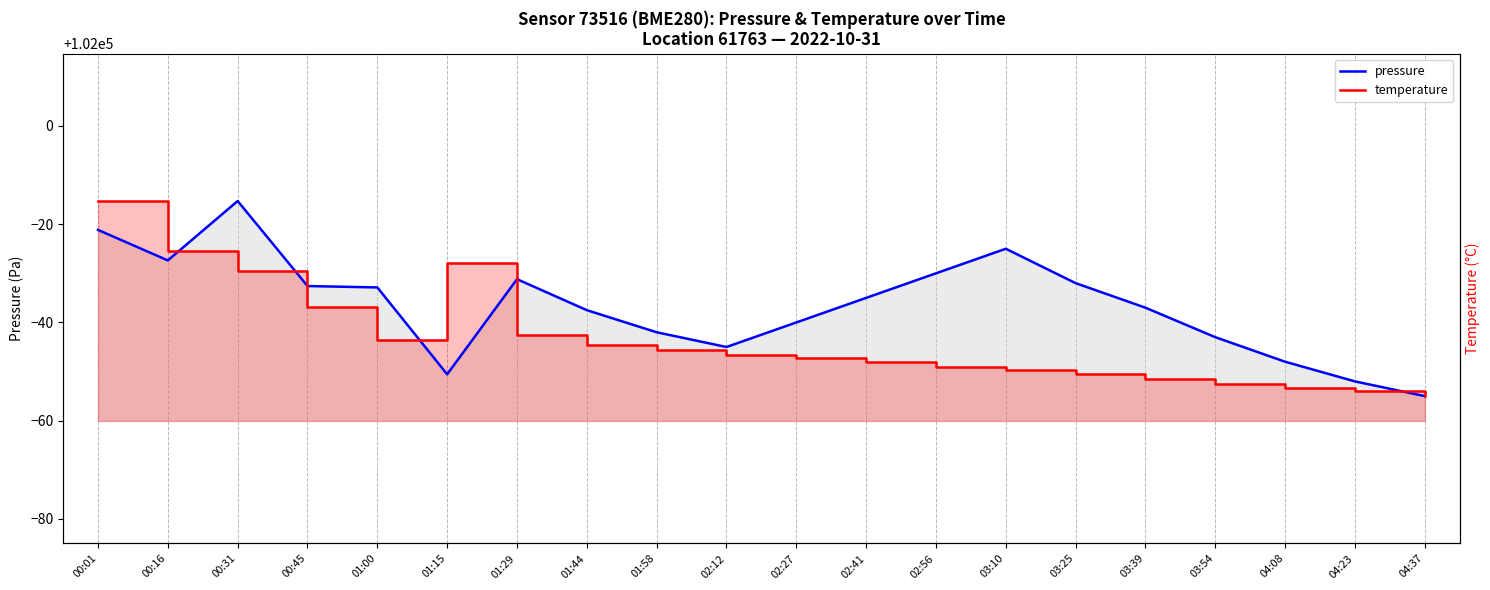

Between 02:41 and 03:10, which is larger?

03:10